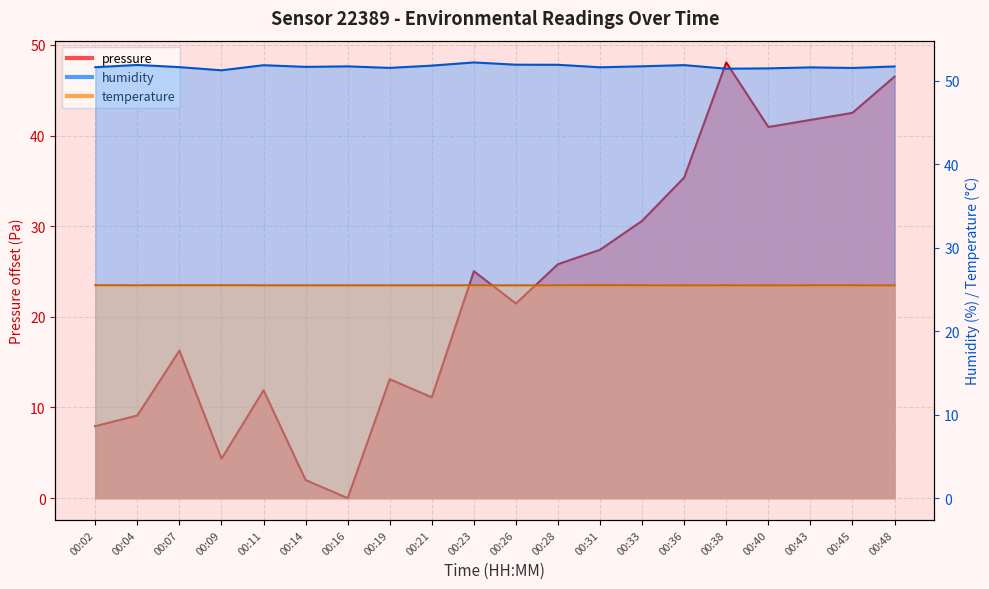

Reading left to right, transcribe all the data shown in this chart.

pressure: 7.9	9.1	16.3	4.3	11.9	2.0	0.0	13.1	11.1	25.0	21.5	25.8	27.4	30.6	35.4	48.1	40.9	41.7	42.5	46.5
humidity: 51.6	51.9	51.6	51.2	51.8	51.6	51.7	51.5	51.8	52.2	51.9	51.9	51.6	51.7	51.9	51.4	51.5	51.6	51.5	51.7
temperature: 25.5	25.5	25.5	25.5	25.5	25.5	25.5	25.5	25.5	25.5	25.5	25.5	25.5	25.5	25.5	25.5	25.5	25.5	25.5	25.5